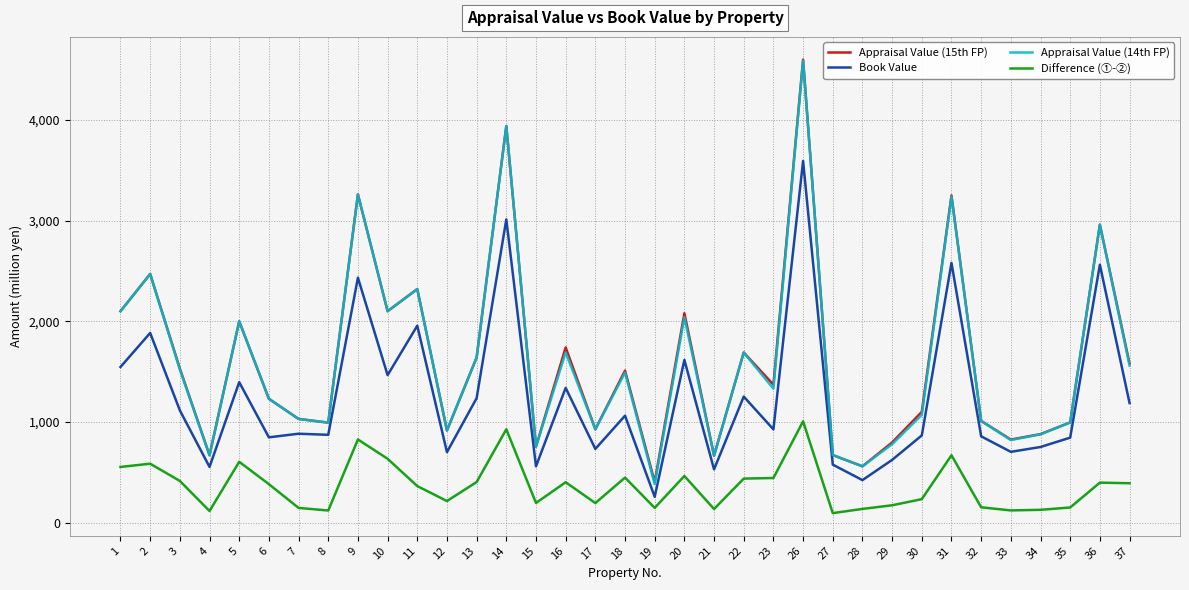

The Difference (①-②) series shows 146 at 19. True or false?

True